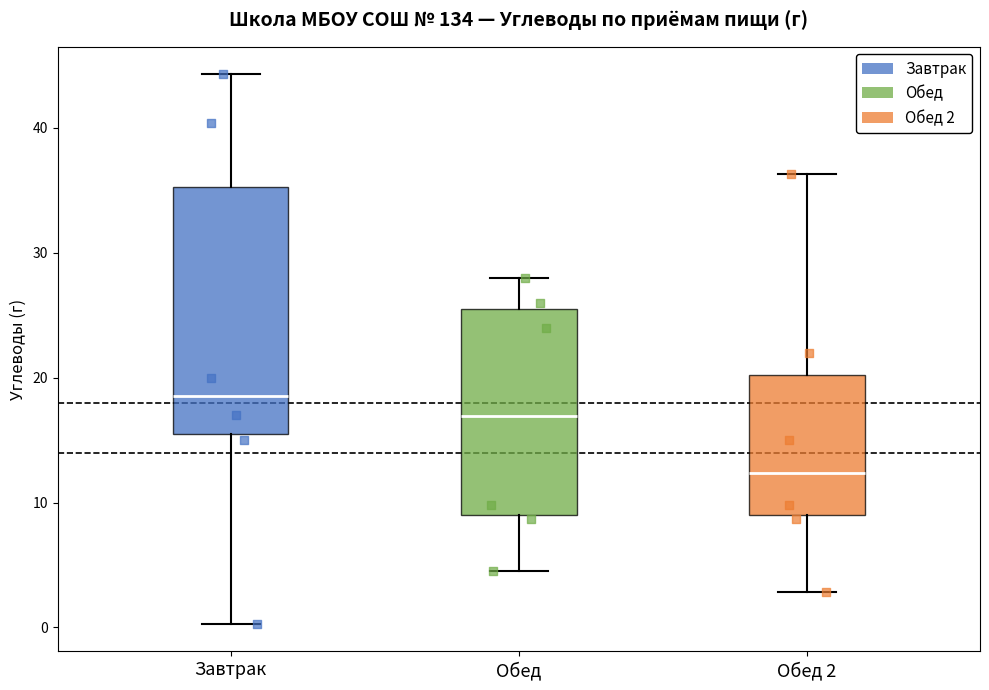

Where is the lower edge of the box for Обед 2 on the y-axis? The values are not printed on the chart, so give them approximately, as read against the axis.

9